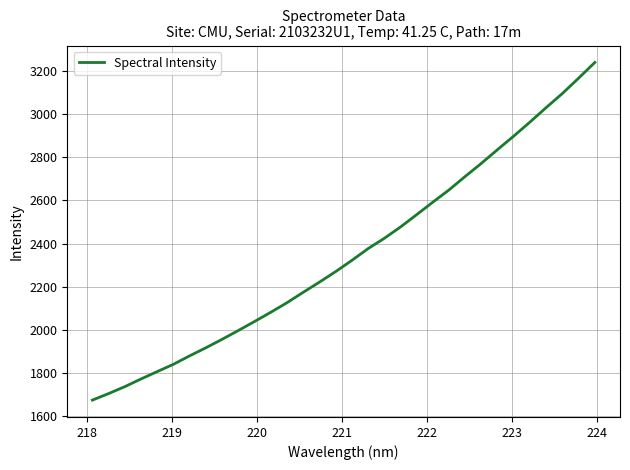

What is the difference between the maximum and minimum values?

1564.4